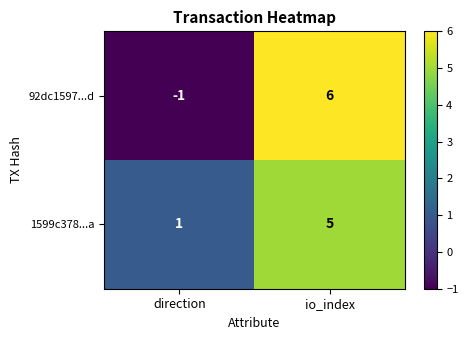

True or false: 92dc1597...d has a value of 6 at io_index.

True